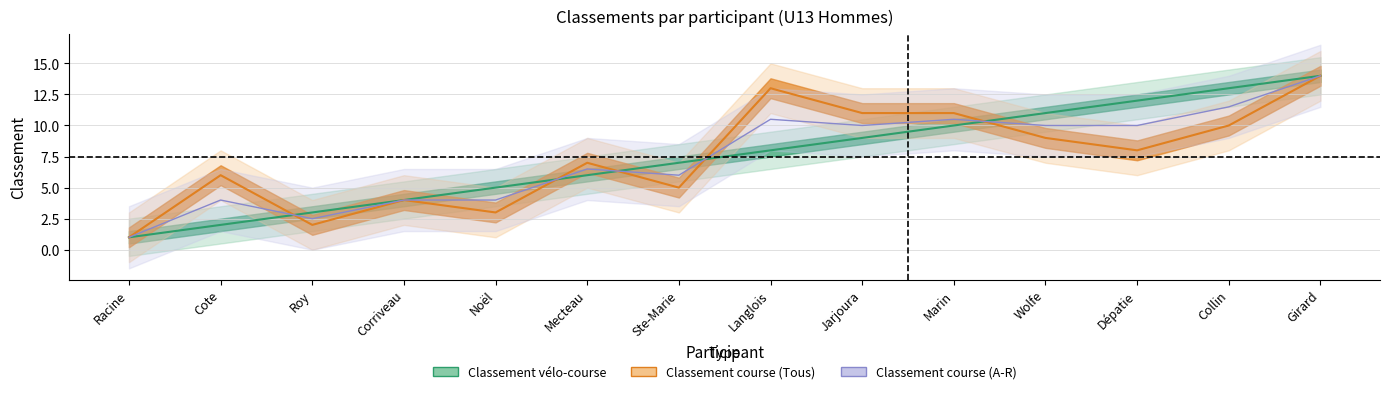

What is the lowest value of the Classement course (Tous) series?

1